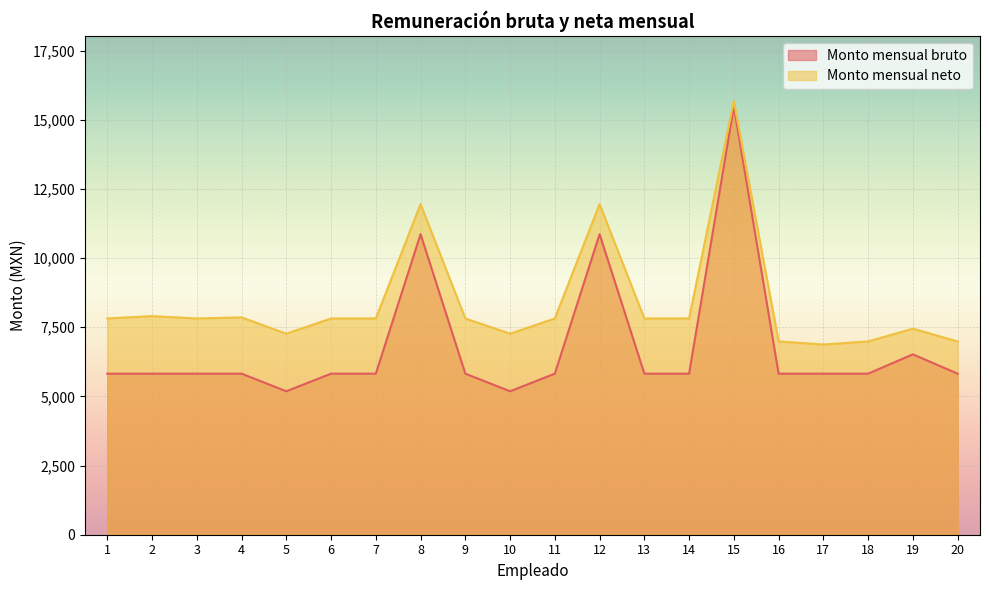

What is the total value across all series at 18?

12810.6